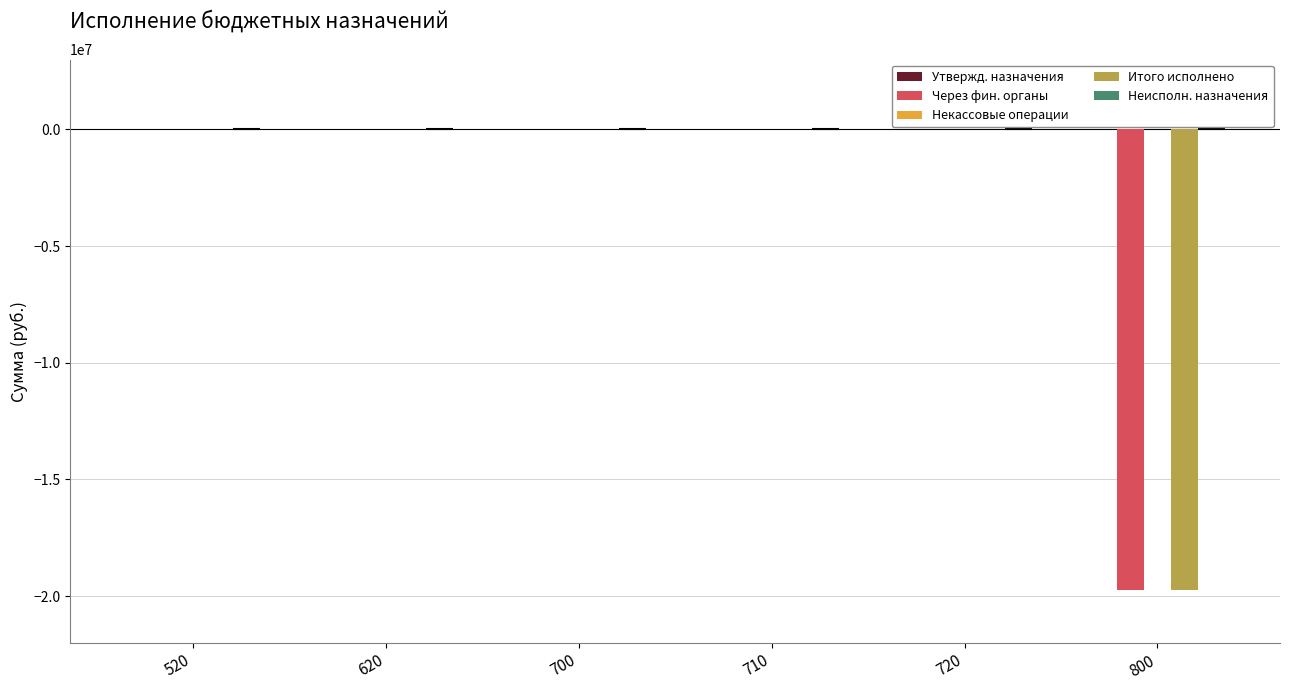

The value of Через фин. органы at 720 is 0.0. True or false?

True